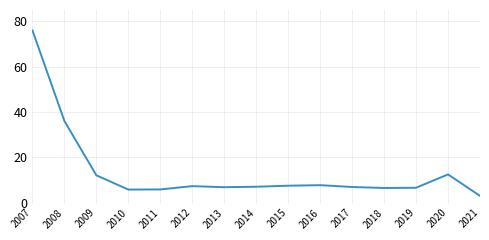

Approximately how many times larger is the value at 2013 compared to 2017?

1.0